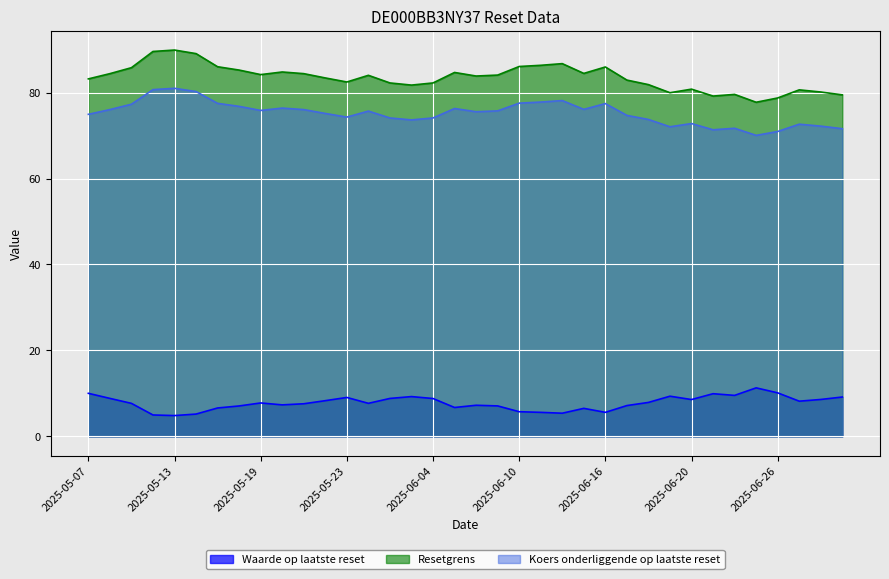

Reading left to right, transcribe all the data shown in this chart.

Waarde op laatste reset: 10.0	8.8	7.7	5.0	4.8	5.2	6.6	7.1	7.8	7.3	7.6	8.3	9.0	7.7	8.8	9.2	8.8	6.7	7.2	7.1	5.7	5.6	5.4	6.5	5.6	7.2	7.9	9.3	8.6	9.9	9.5	11.3	10.1	8.2	8.6	9.1
Resetgrens: 83.2	84.4	85.8	89.6	89.9	89.1	86.0	85.2	84.2	84.8	84.4	83.4	82.5	84.0	82.3	81.8	82.3	84.7	83.9	84.1	86.1	86.4	86.7	84.5	86.0	82.9	81.9	80.0	80.8	79.2	79.6	77.8	78.8	80.6	80.1	79.5
Koers onderliggende op laatste reset: 75.0	76.0	77.3	80.7	81.0	80.2	77.5	76.8	75.8	76.4	76.0	75.2	74.3	75.7	74.1	73.7	74.1	76.3	75.5	75.8	77.5	77.8	78.2	76.1	77.5	74.7	73.8	72.0	72.8	71.3	71.7	70.0	71.0	72.7	72.2	71.6